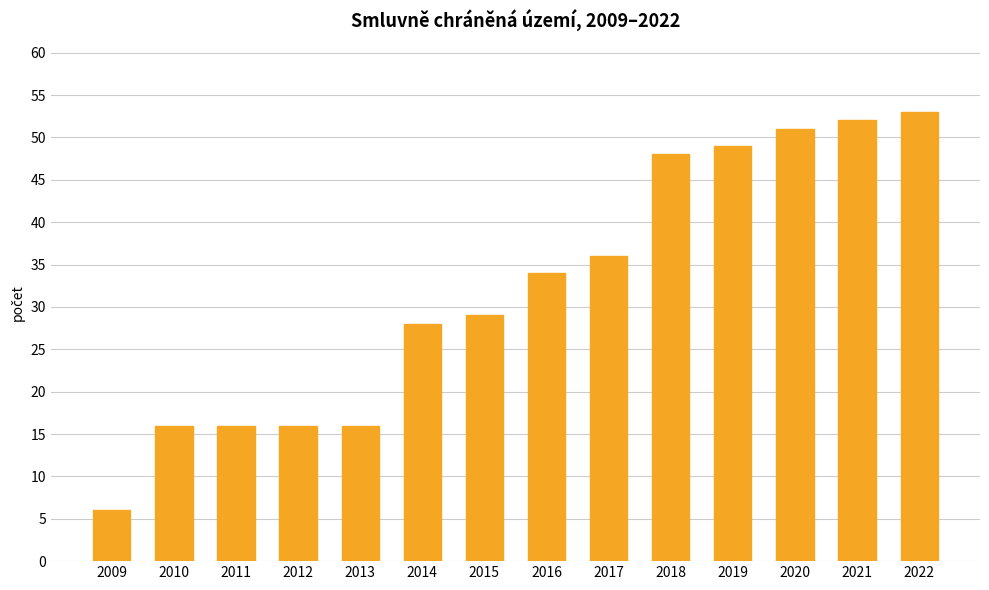

How many values are below 34?

7